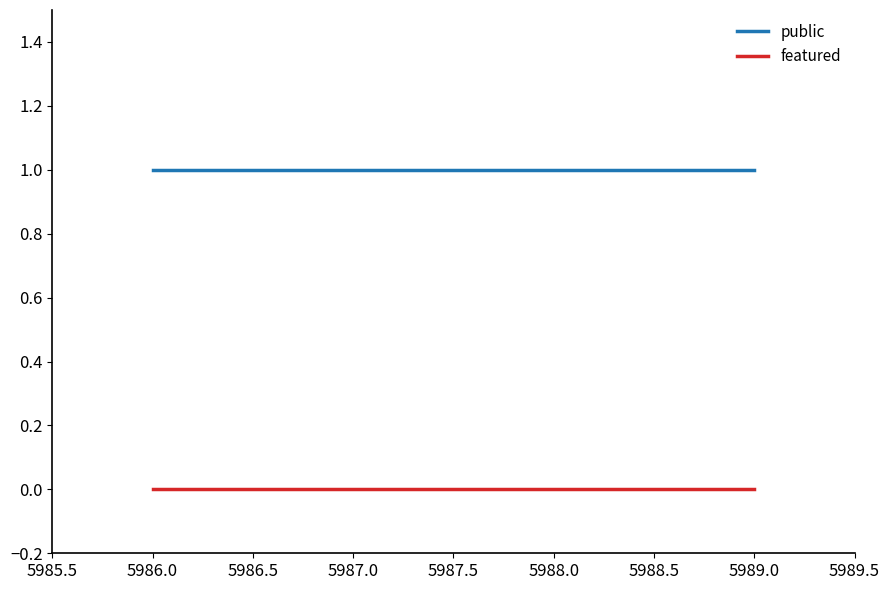

Is it true that public equals 1 at 5989.0?

True